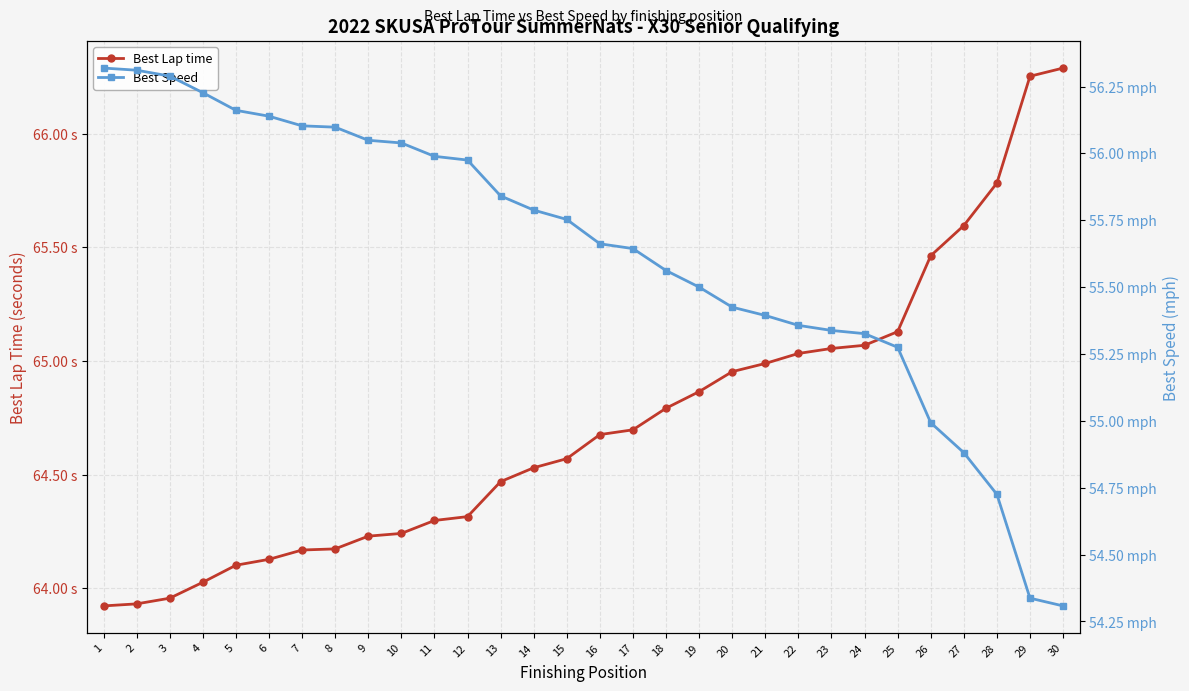

Rank the series by their maximum value, from lowest to highest.

Best Speed, Best Lap time